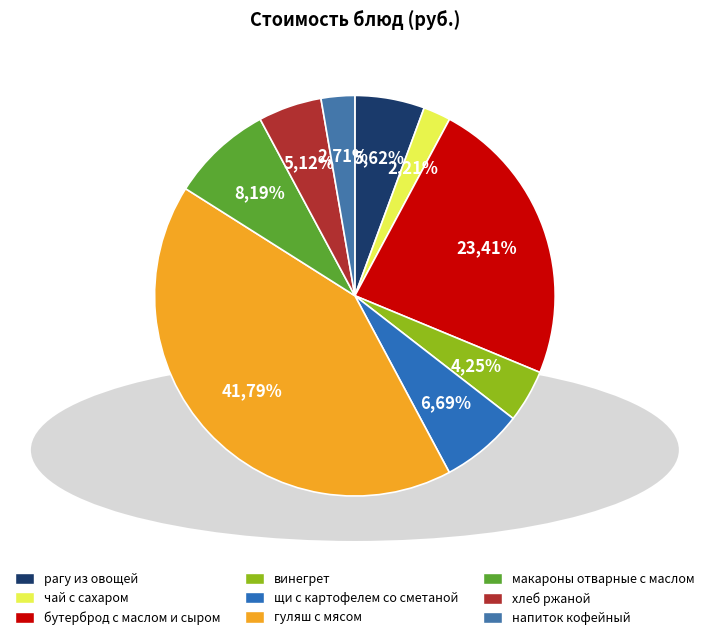

Rank the categories by value from lowest to highest.

чай с сахаром, напиток кофейный, винегрет, хлеб ржаной, рагу из овощей, щи с картофелем со сметаной, макароны отварные с маслом, бутерброд с маслом и сыром, гуляш с мясом